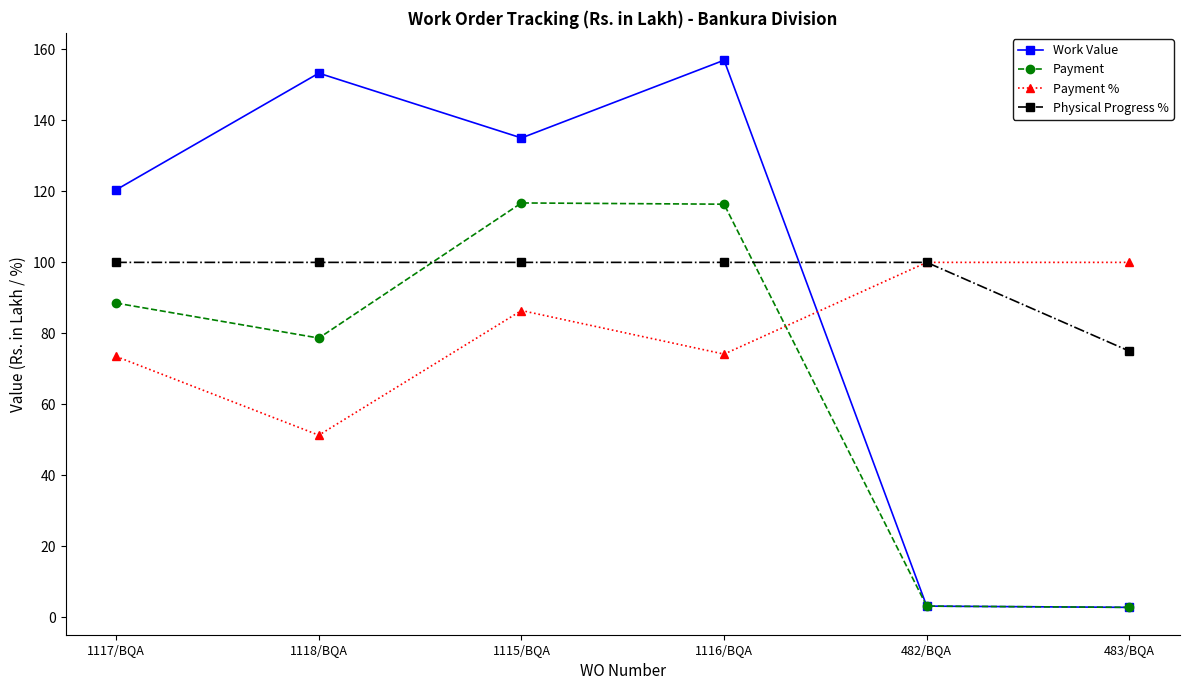

Which series changed the most between 1117/BQA and 1116/BQA?

Work Value